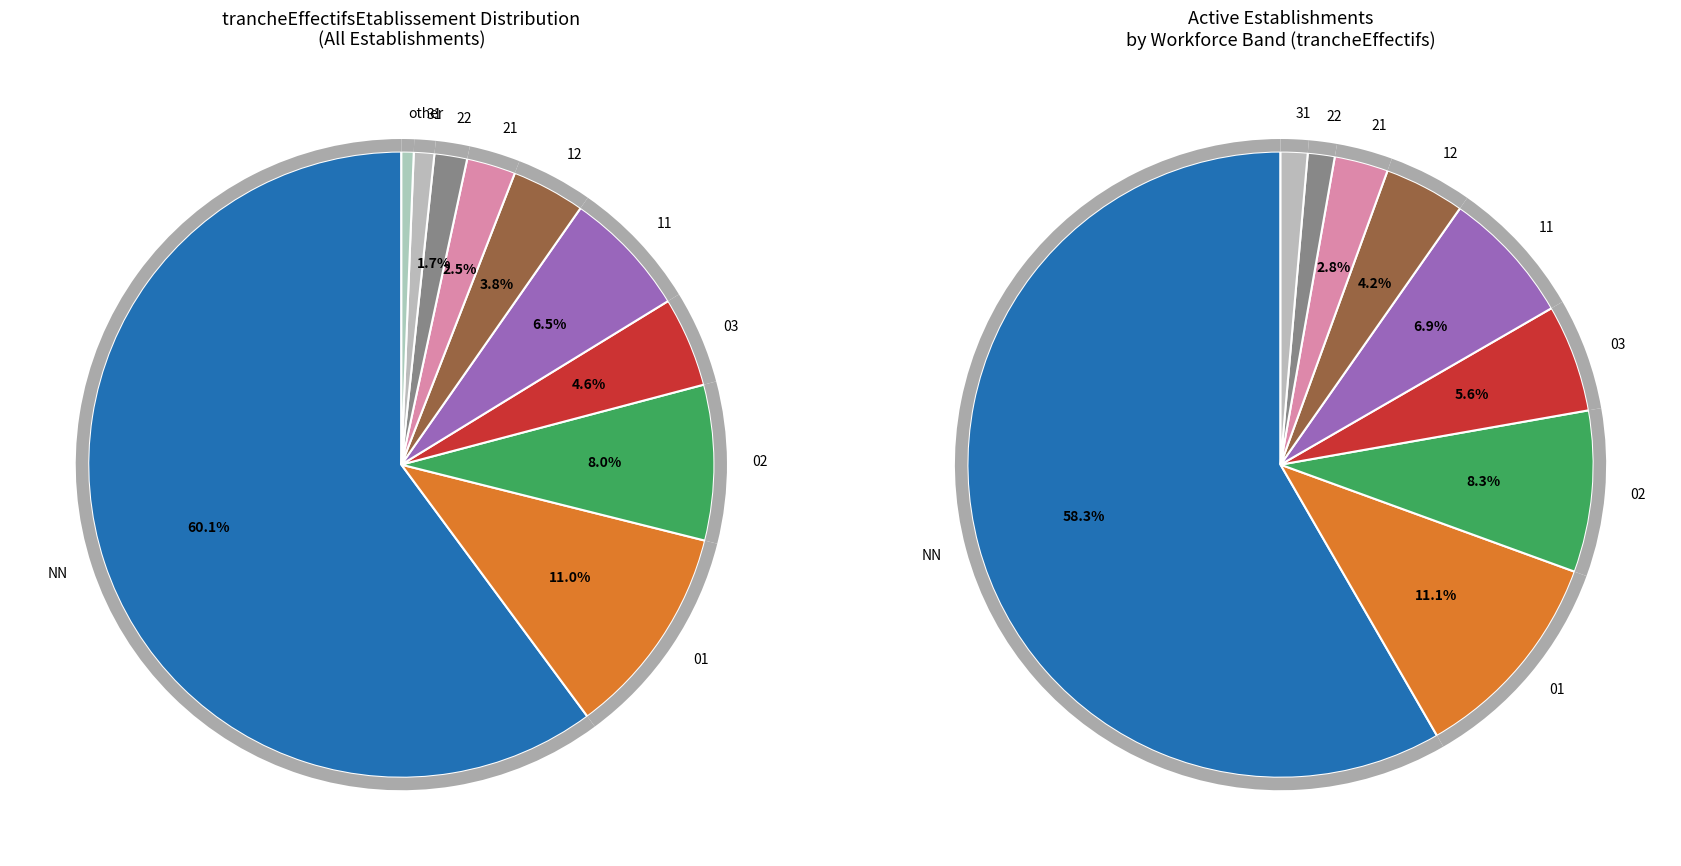

Is 21 the majority of the pie?

No